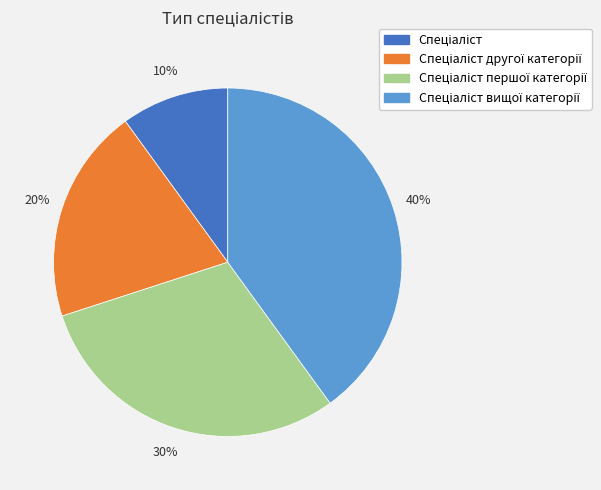

Does any single category account for the majority?

No